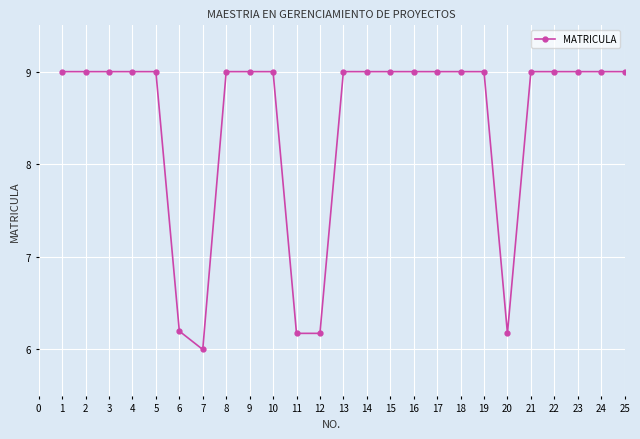

The chart shows a value of 6.0 at 7. True or false?

True